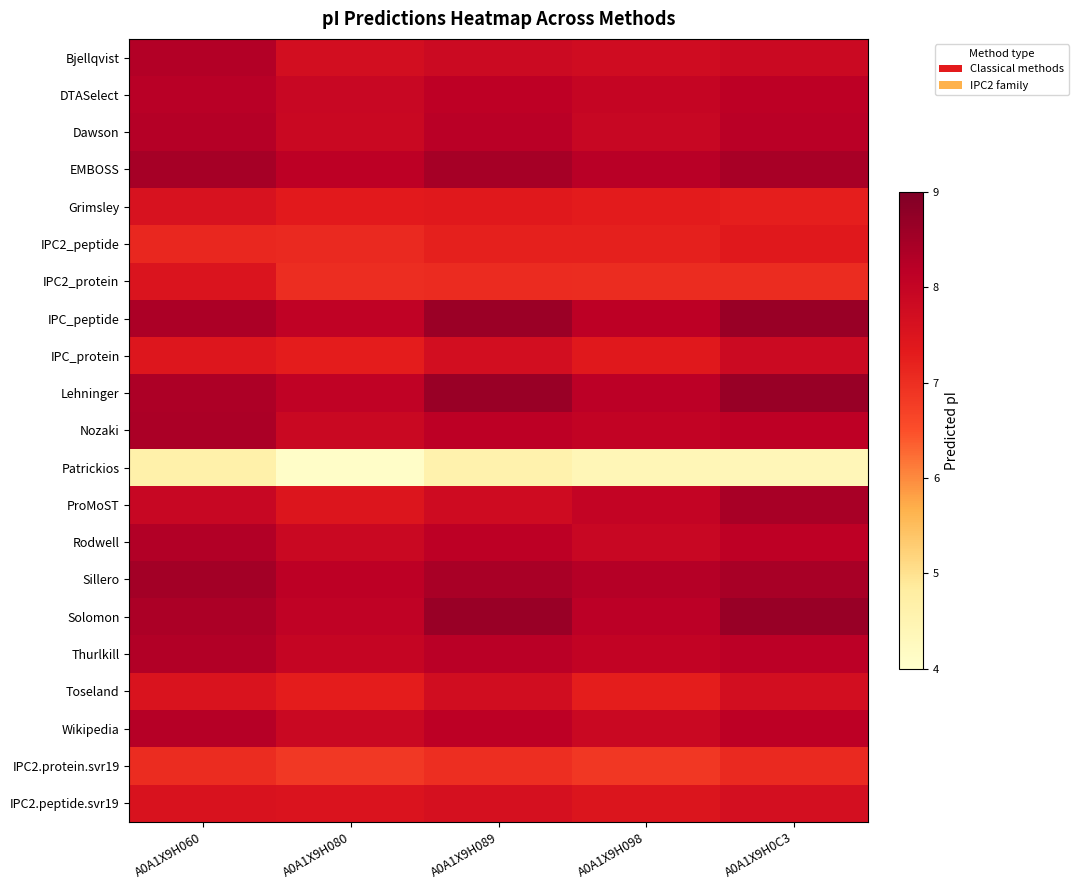

What is the difference between the highest and lowest values at A0A1X9H089?

4.1